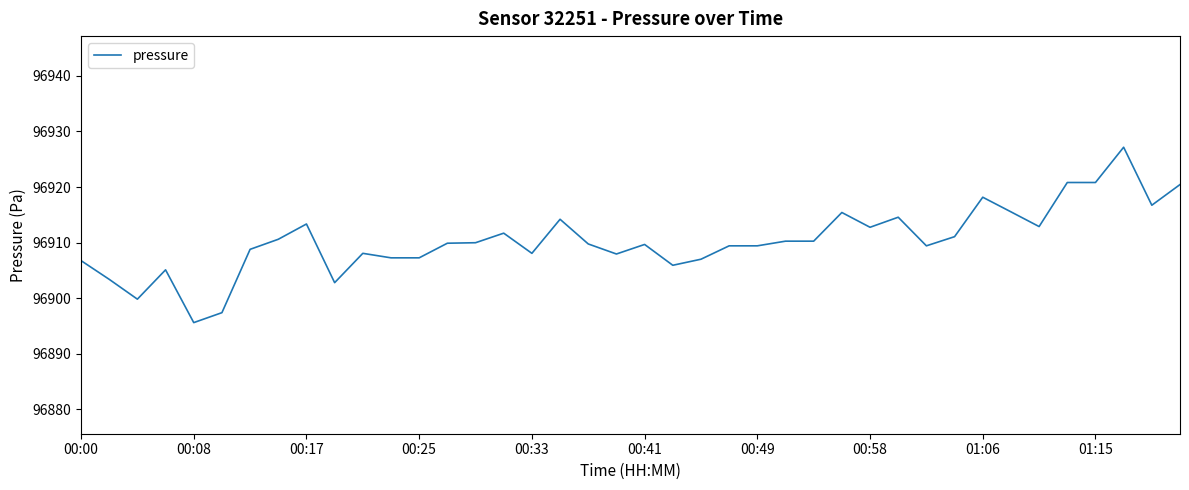

What is the smallest value displayed?

96895.6